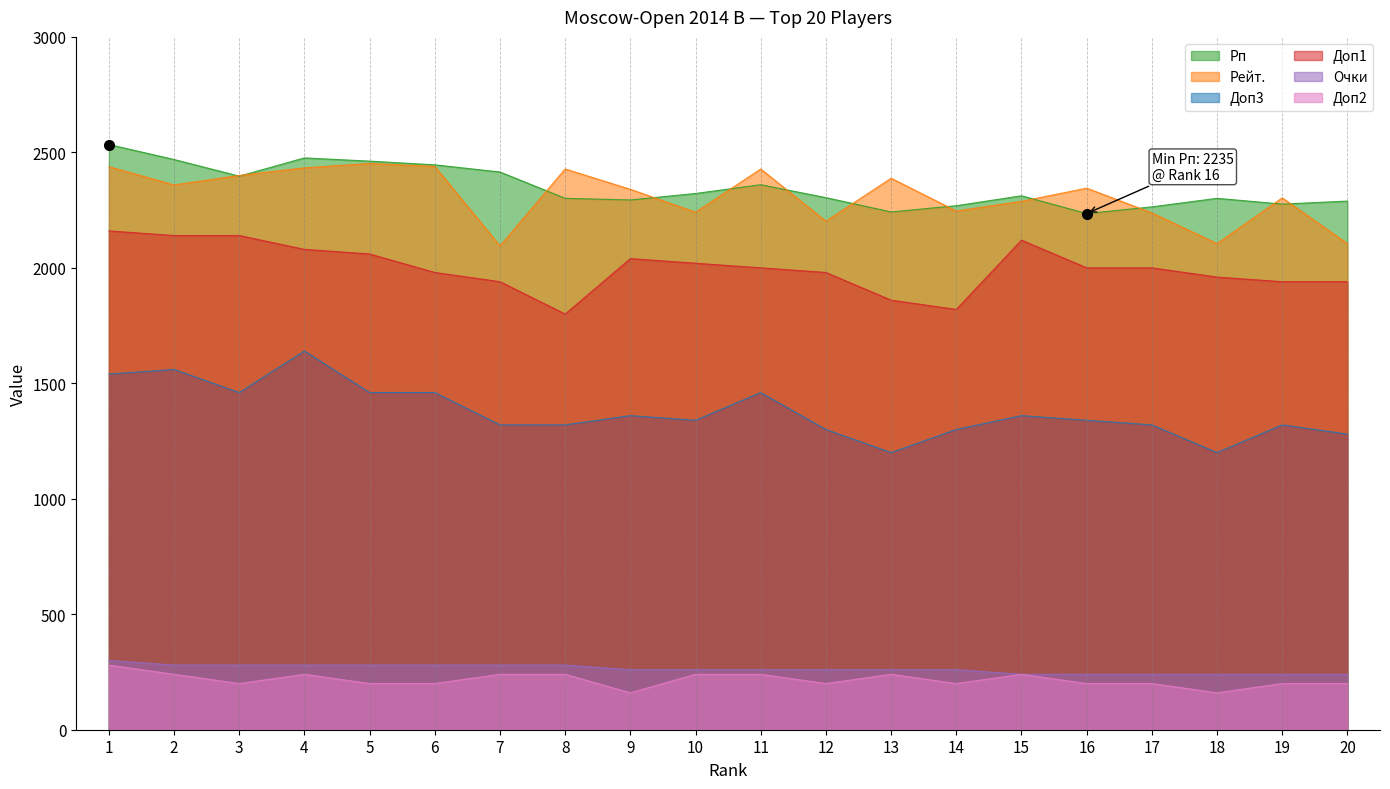

Rank the series at 4 from lowest to highest value.

Доп2, Очки, Доп3, Доп1, Рейт., Рп